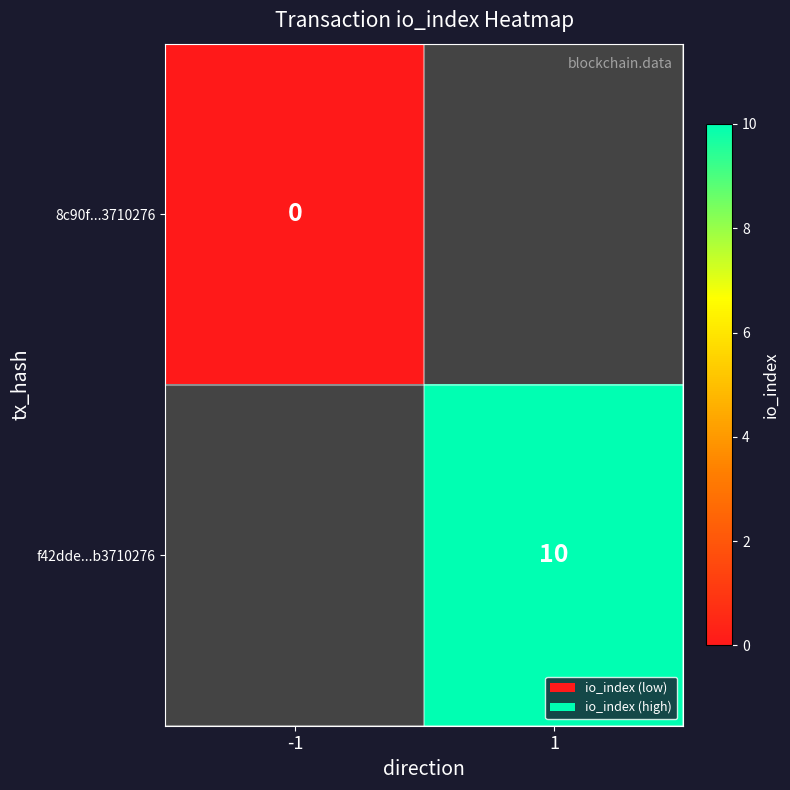

True or false: f42dde...b3710276 has a value of 10 at 1.

True